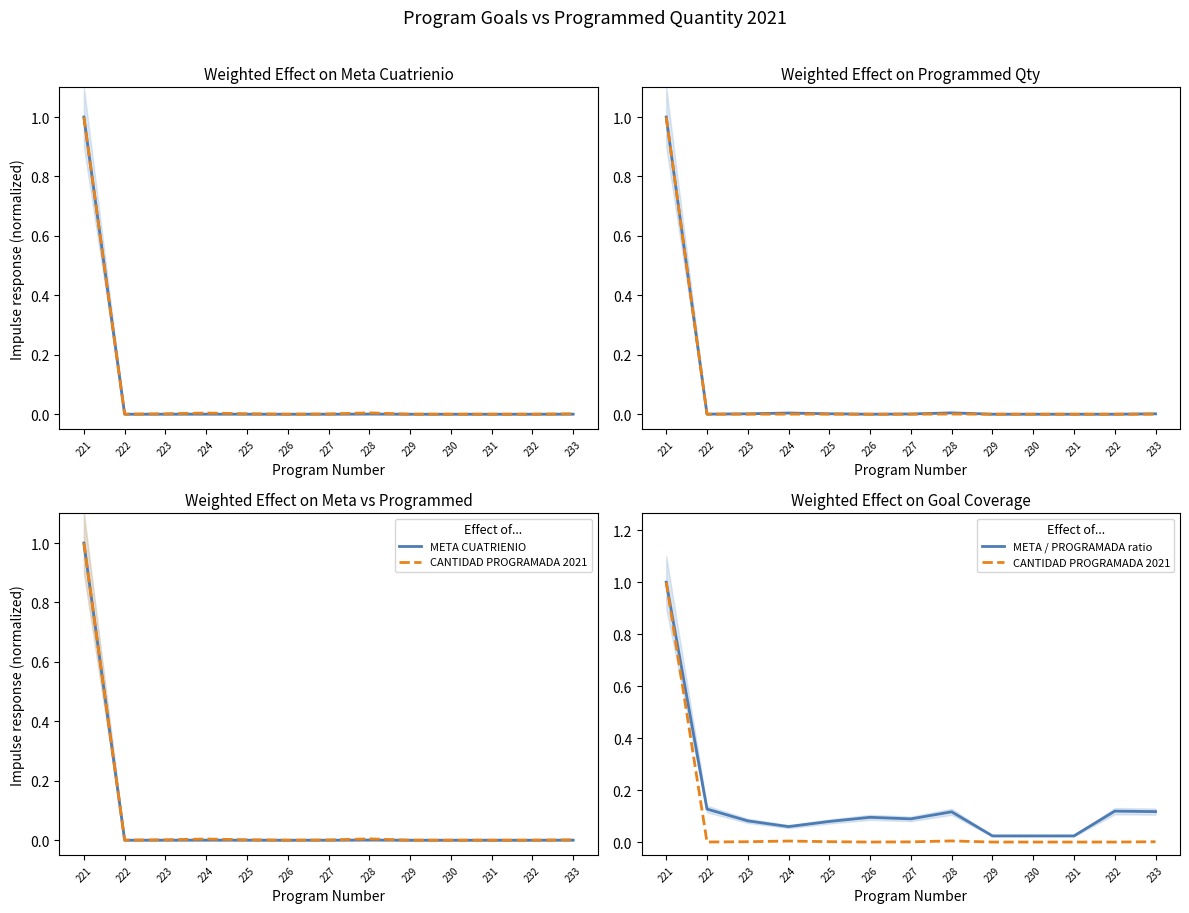

Reading right to left, transcribe all the data shown in this chart.

META CUATRIENIO: 233=0.0	232=0.0	231=0.0	230=0.0	229=0.0	228=0.0	227=0.0	226=0.0	225=0.0	224=0.0	223=0.0	222=0.0	221=1.0
CANTIDAD PROGRAMADA 2021: 233=0.0	232=0.0	231=0.0	230=0.0	229=0.0	228=0.0	227=0.0	226=0.0	225=0.0	224=0.0	223=0.0	222=0.0	221=1.0
META / PROGRAMADA ratio: 233=0.1	232=0.1	231=0.0	230=0.0	229=0.0	228=0.1	227=0.1	226=0.1	225=0.1	224=0.1	223=0.1	222=0.1	221=1.0